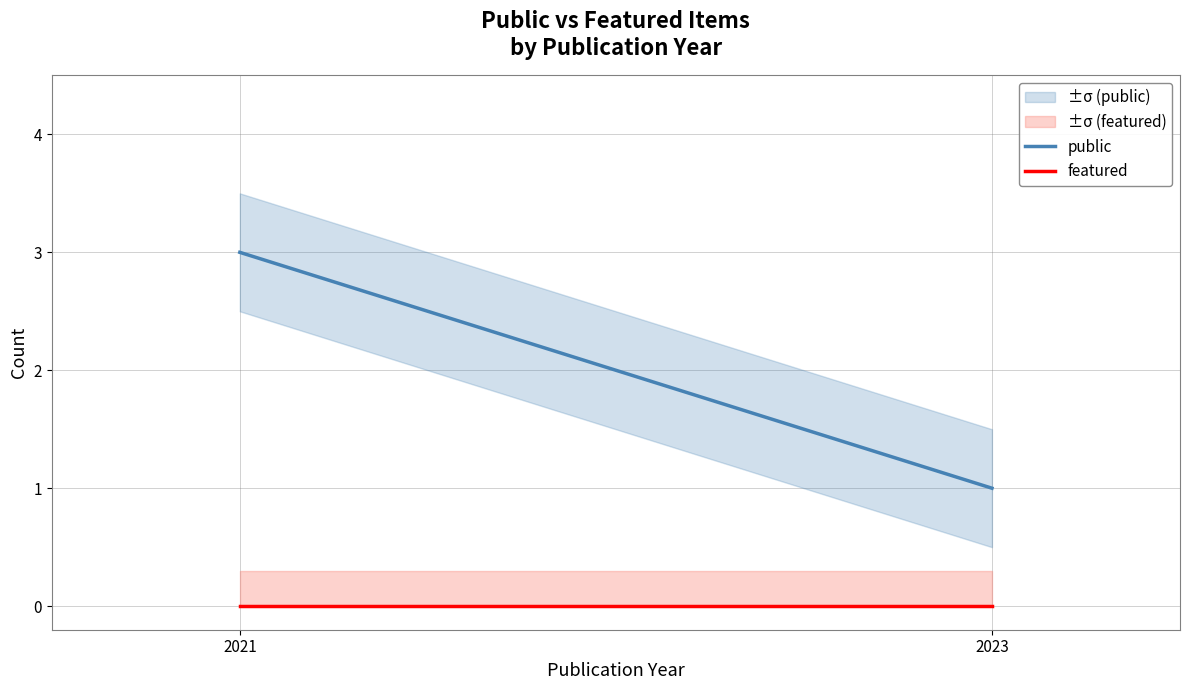

What is the spread (max minus min) of values at 2021?

3